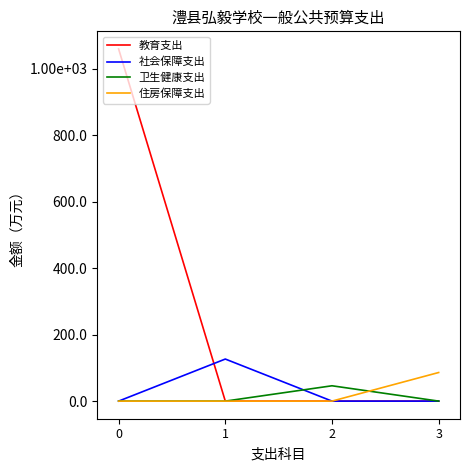

True or false: 教育支出 and 住房保障支出 intersect in this chart.

False